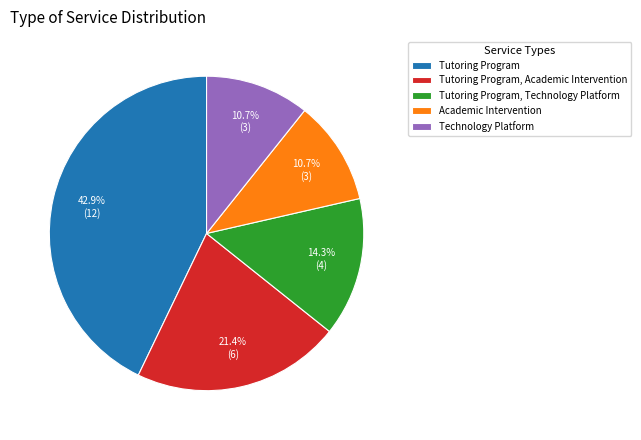

Which slice is the largest?

Tutoring Program